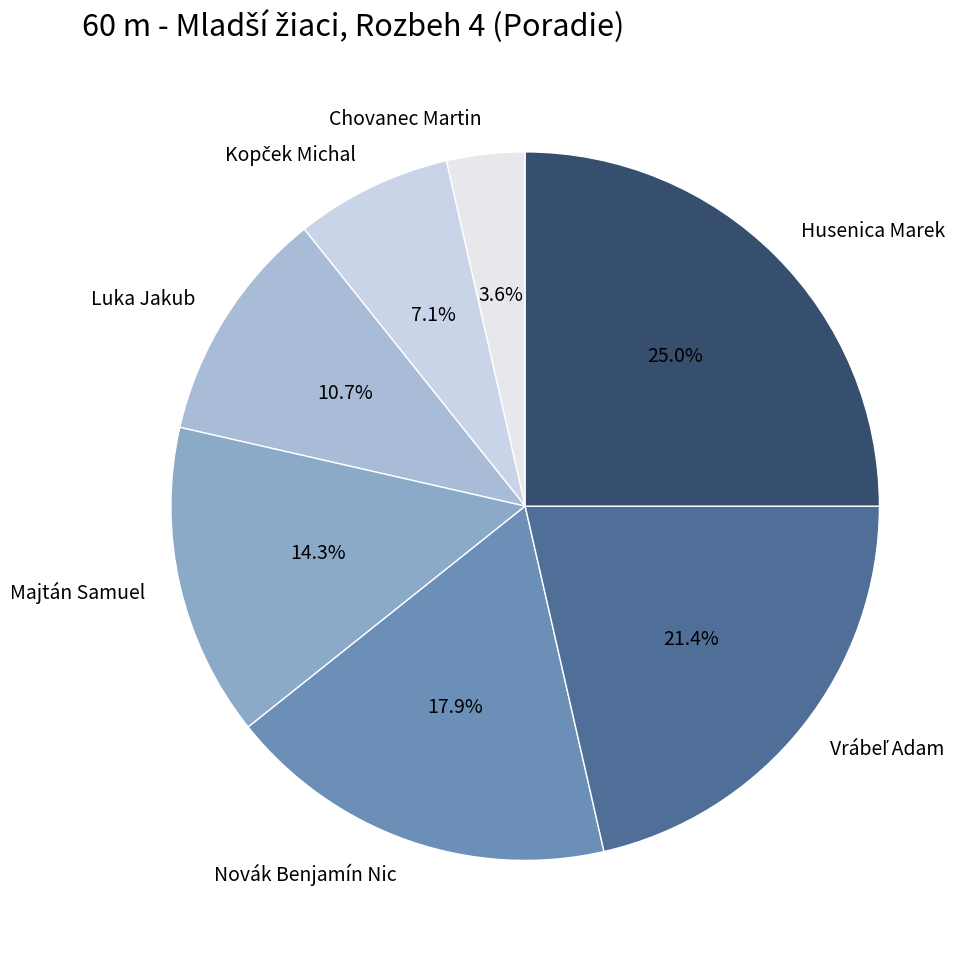

Does any single category account for the majority?

No